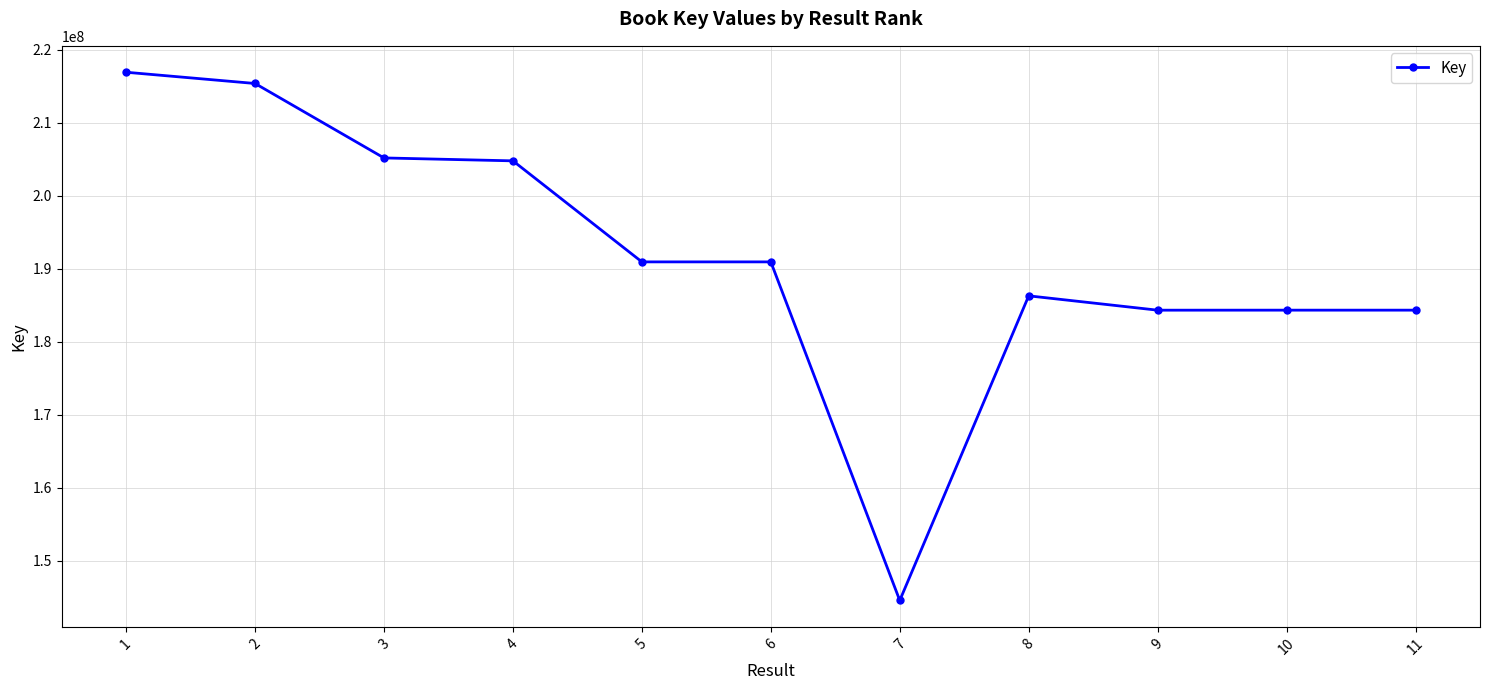

At which category does the chart reach its peak across all series?

1